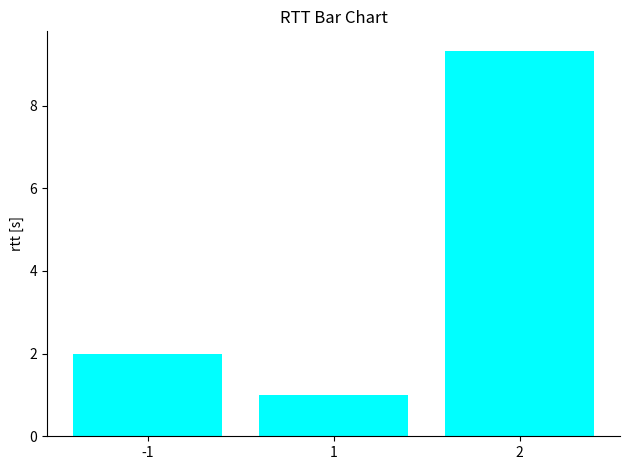

The value at 2 is 9.3. True or false?

True